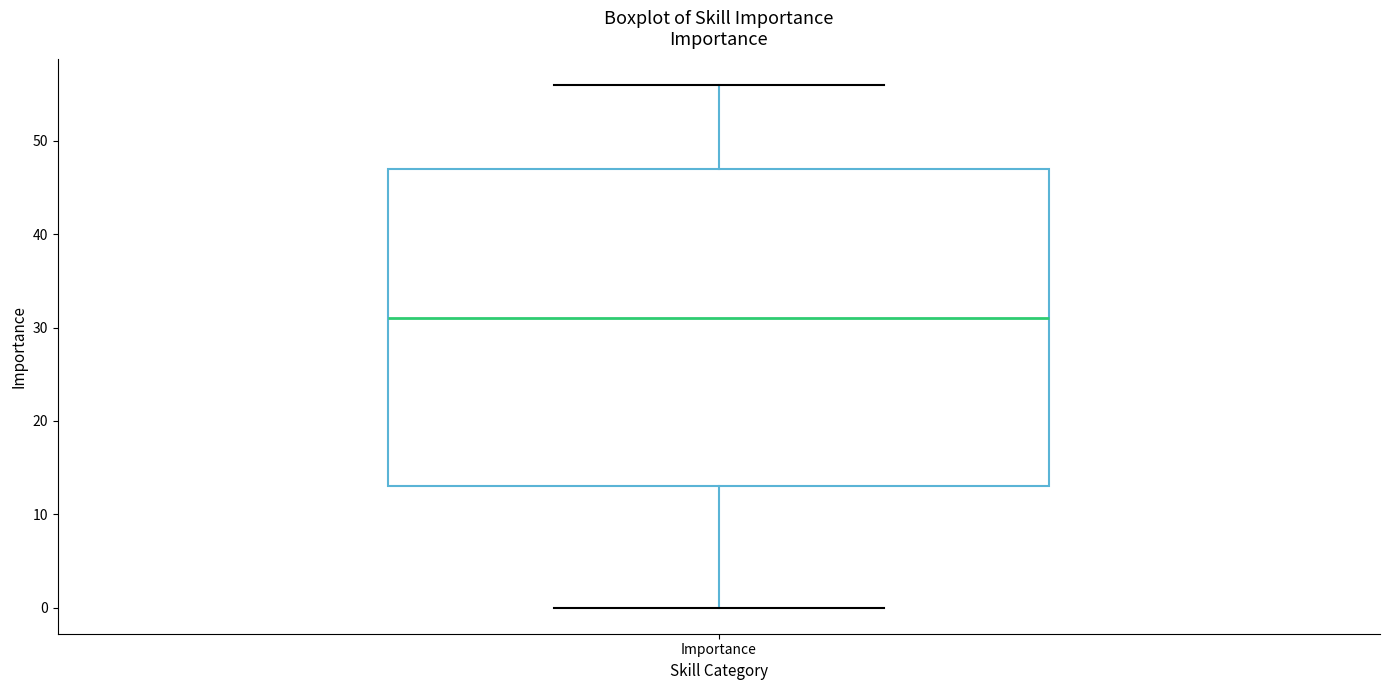

Transcribe this box plot: give where the median line is, the range the box spans, and where the two whiskers end, as read against the y-axis. The values are not printed on the chart, so give them approximately, as read against the axis.

median 31, box 13 to 47, whiskers 0 to 56